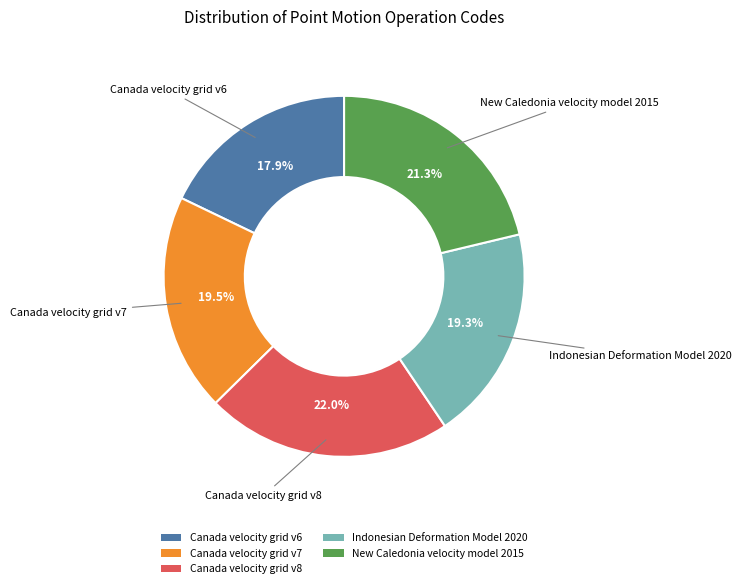

Approximately how many times larger is the value at New Caledonia velocity model 2015 compared to Canada velocity grid v6?

1.2